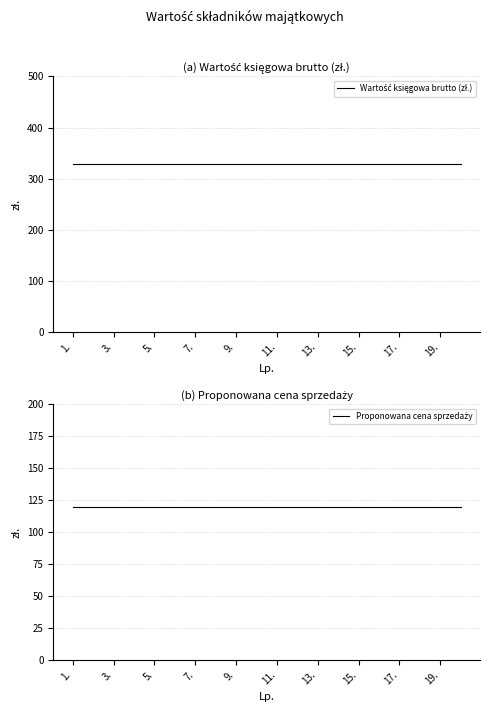

What is the difference between the highest and lowest values at 11.?

208.2